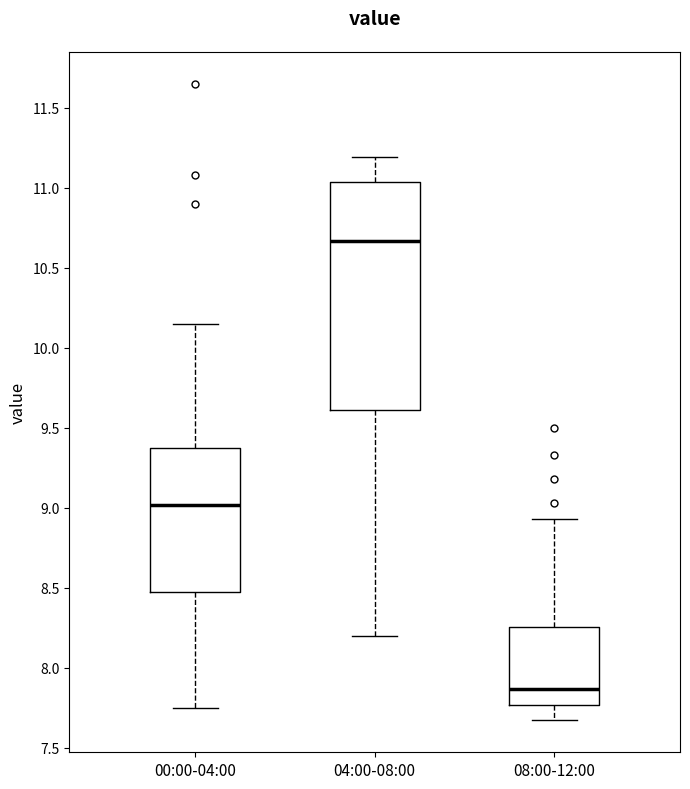

Where does the lower whisker of the box for 00:00-04:00 end on the y-axis? The values are not printed on the chart, so give them approximately, as read against the axis.

7.75